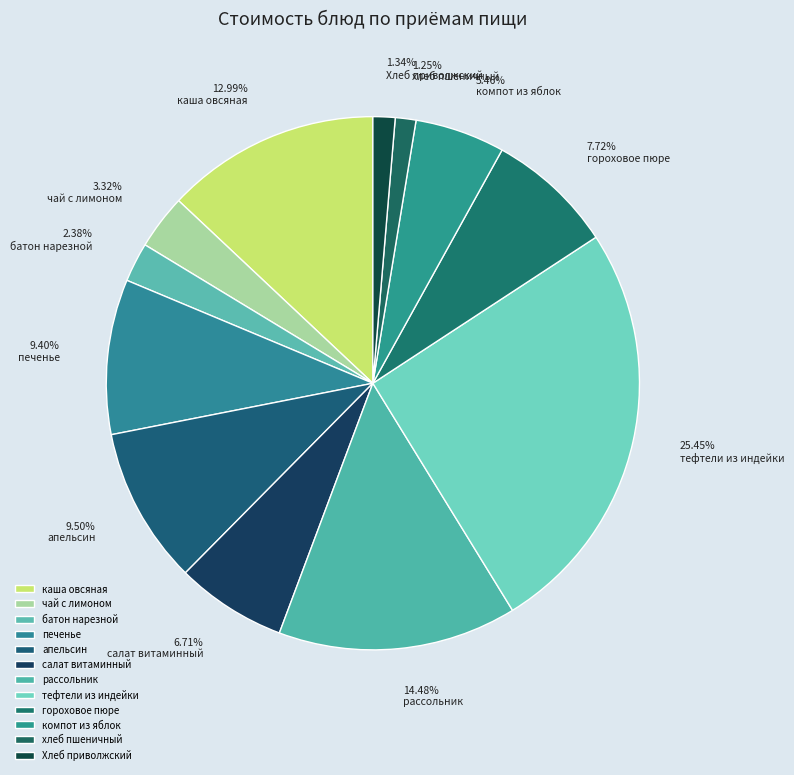

To the nearest percent, what is the average slice percentage?

8%